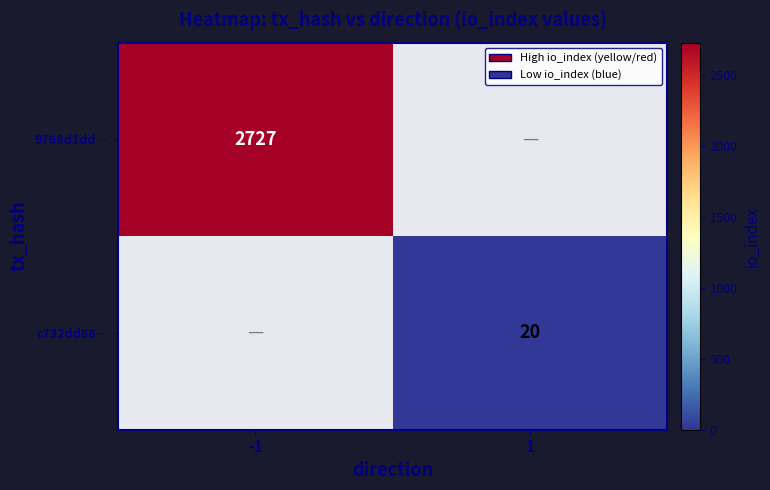

The value of 9768d1dd… at -1 is 2727. True or false?

True